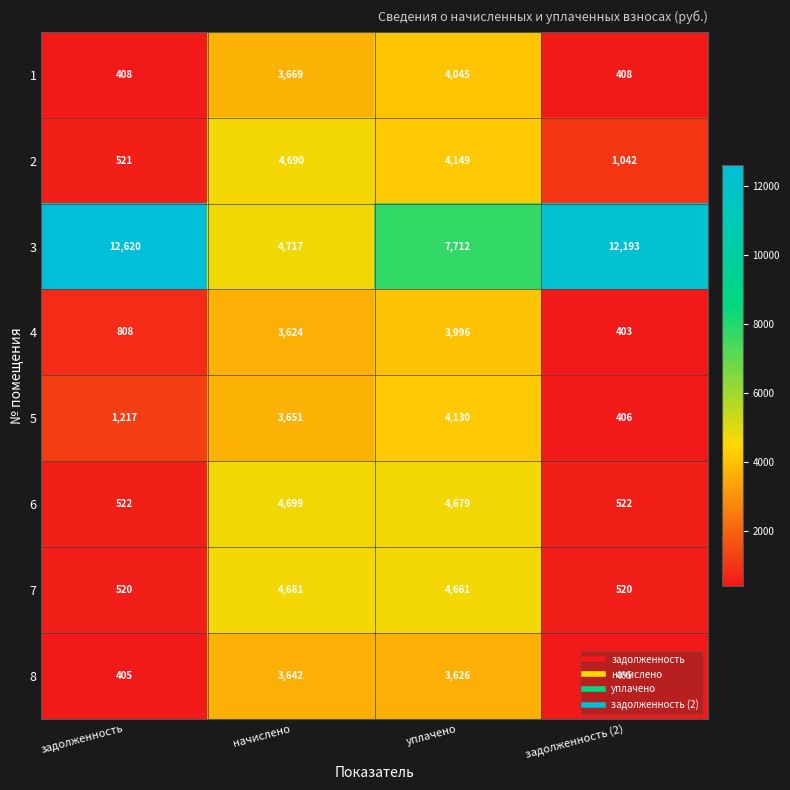

At which category is the sum across all series the highest?

уплачено